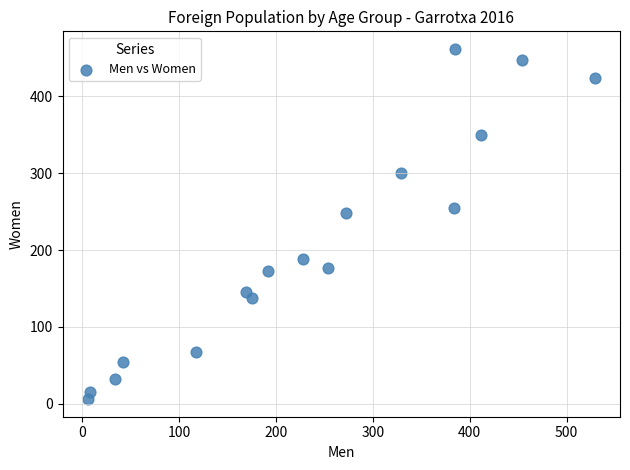

What Y value in the scatter plot is closest to 234?

249